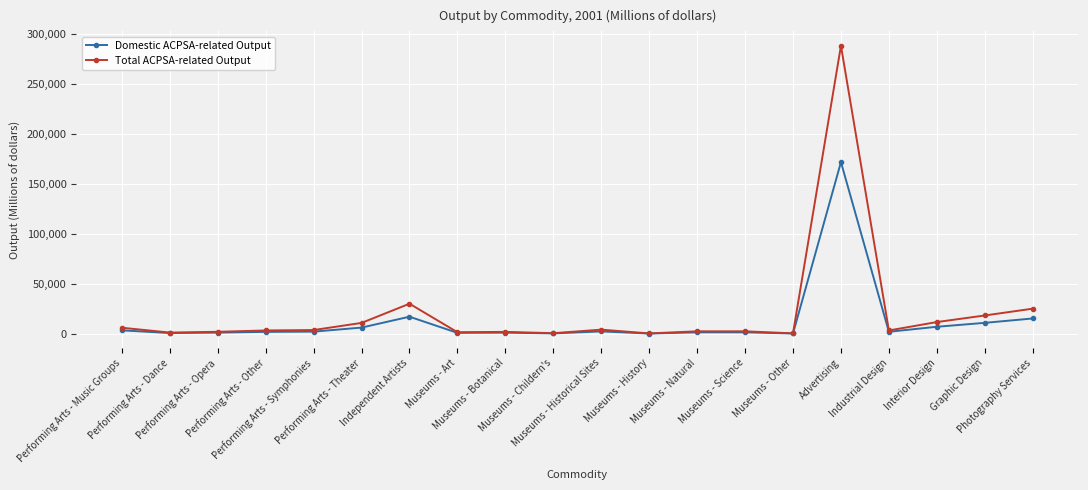

How many distinct data groups are displayed?

2